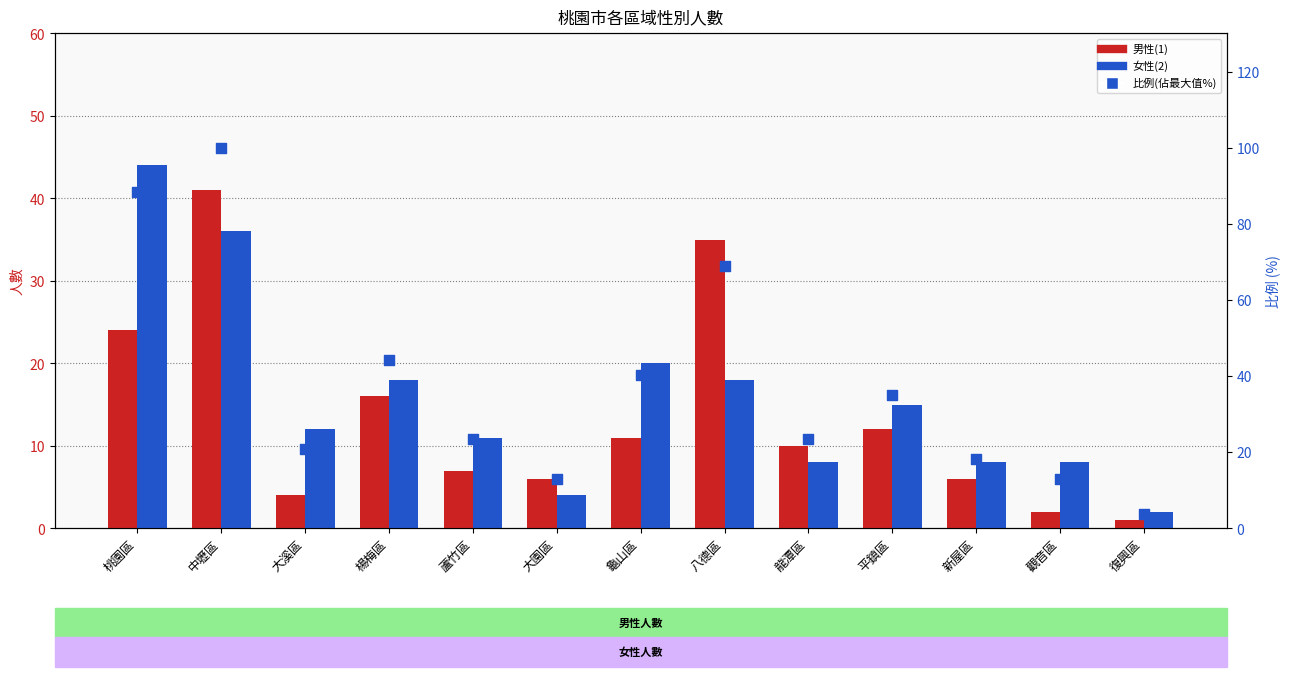

What is the total value across all series at 龜山區?

71.3